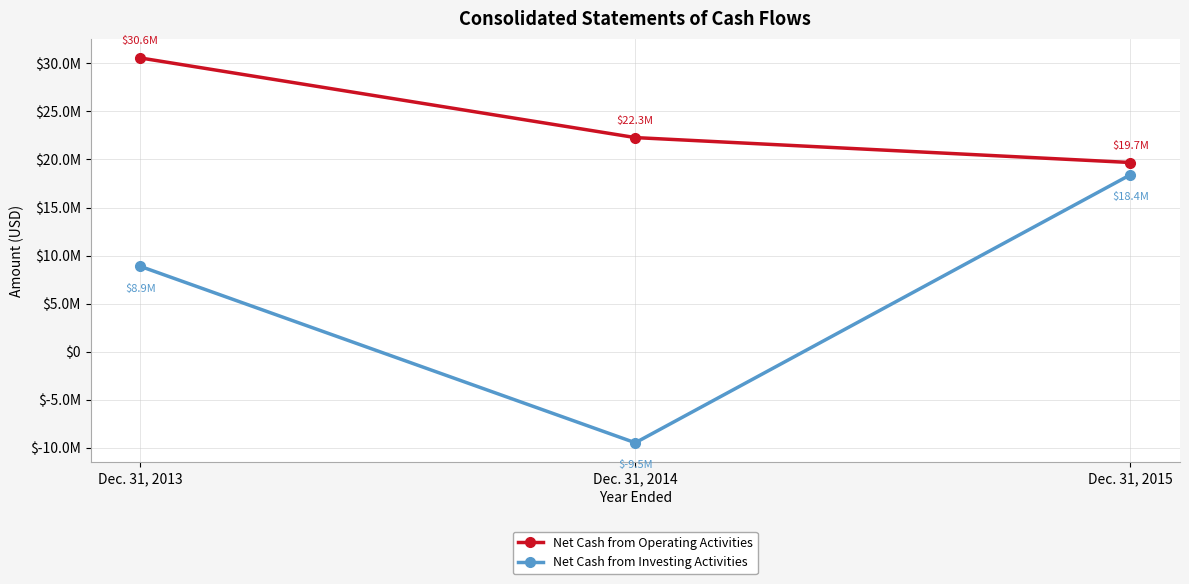

At which label is Net Cash from Operating Activities closest to 25129000?

Dec. 31, 2014